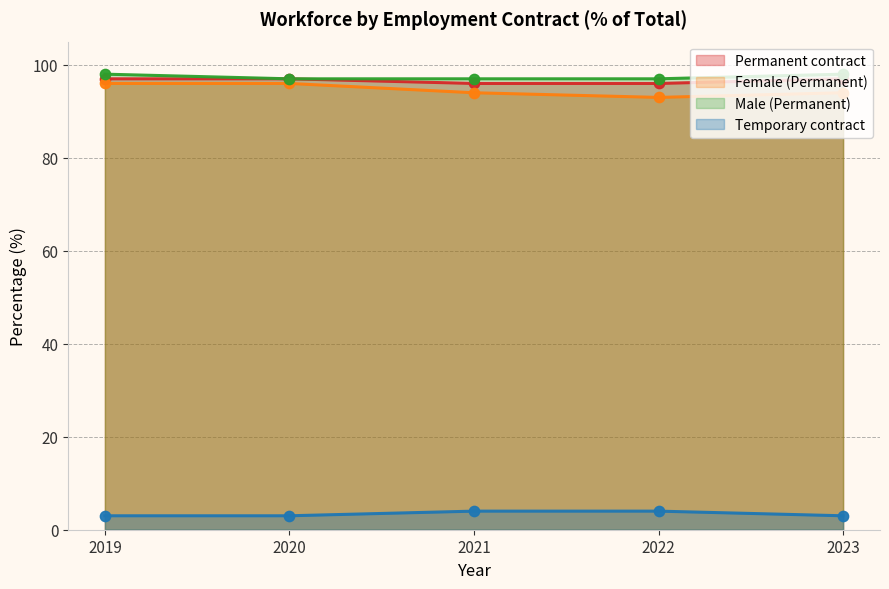

At which category is the sum across all series the highest?

2019